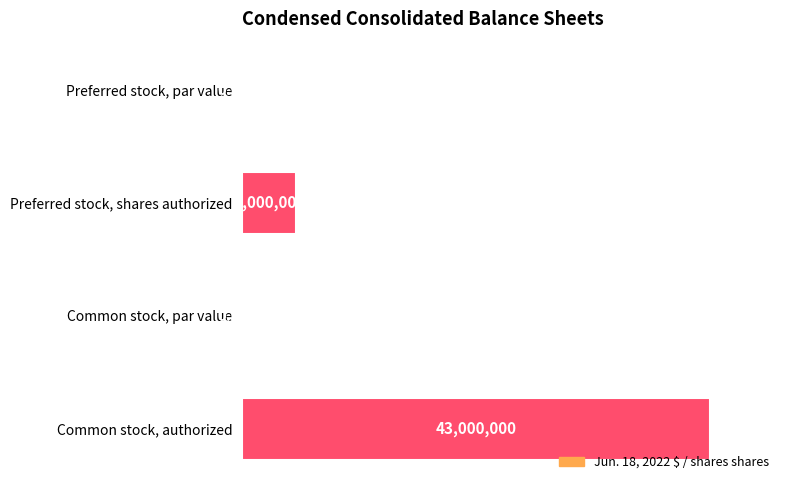

Between Preferred stock, shares authorized and Common stock, authorized, which is larger?

Common stock, authorized